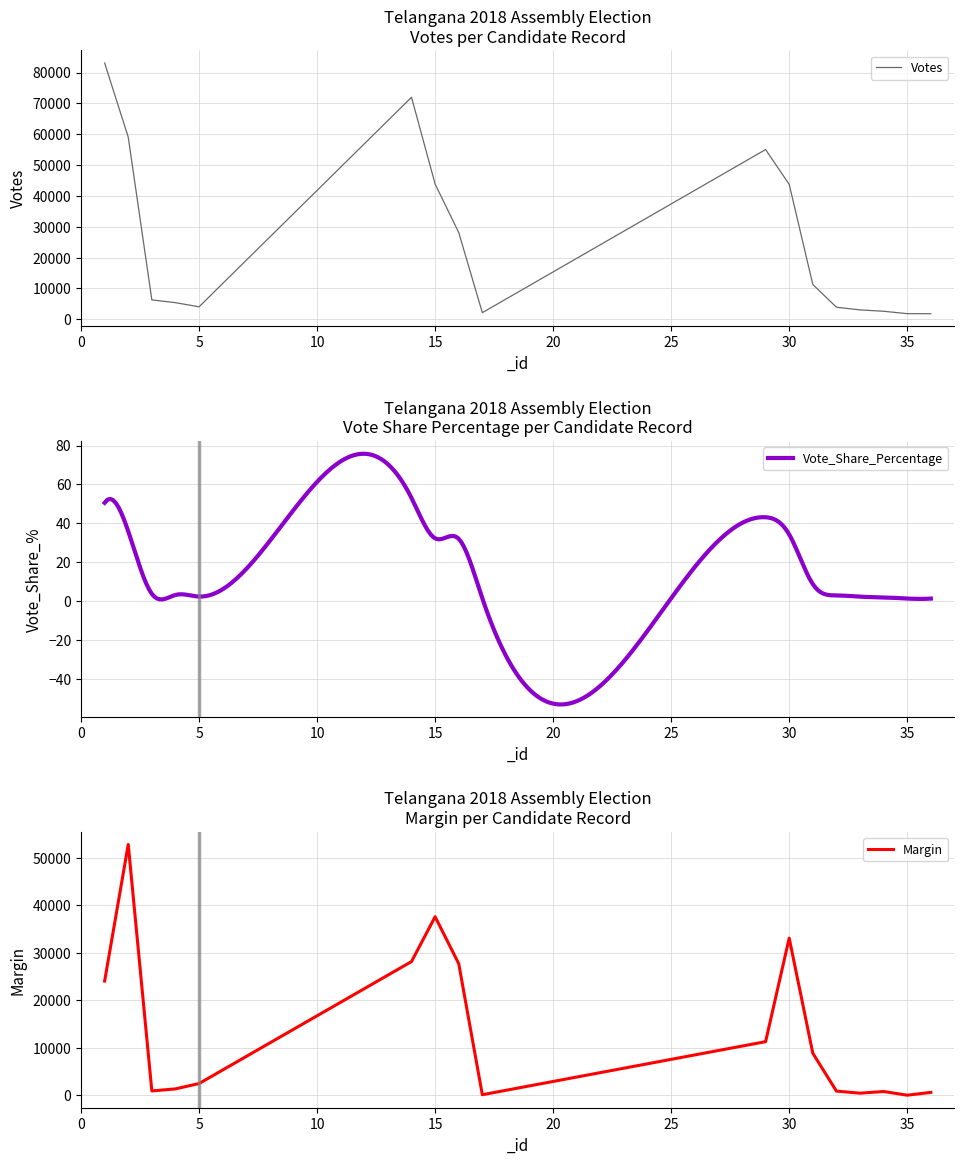

The Margin series shows 52773.0 at 2. True or false?

True